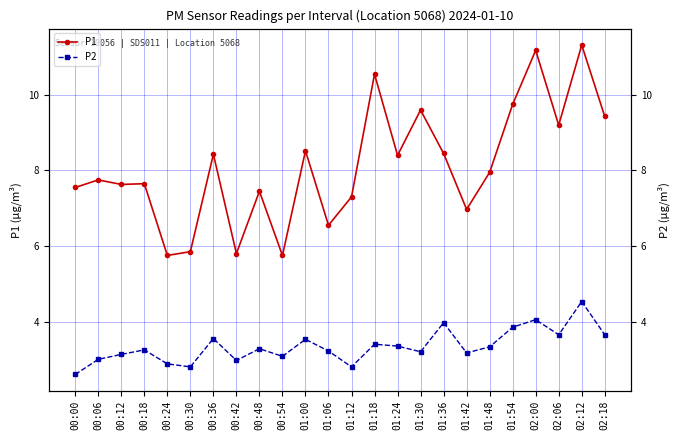

Reading left to right, what are all the values shown in this chart?

P1: 00:00=7.5	00:06=7.8	00:12=7.6	00:18=7.7	00:24=5.8	00:30=5.8	00:36=8.4	00:42=5.8	00:48=7.5	00:54=5.8	01:00=8.5	01:06=6.5	01:12=7.3	01:18=10.6	01:24=8.4	01:30=9.6	01:36=8.4	01:42=7.0	01:48=8.0	01:54=9.8	02:00=11.2	02:06=9.2	02:12=11.3	02:18=9.4
P2: 00:00=2.6	00:06=3.0	00:12=3.1	00:18=3.2	00:24=2.9	00:30=2.8	00:36=3.5	00:42=3.0	00:48=3.3	00:54=3.1	01:00=3.5	01:06=3.2	01:12=2.8	01:18=3.4	01:24=3.4	01:30=3.2	01:36=4.0	01:42=3.2	01:48=3.3	01:54=3.9	02:00=4.0	02:06=3.6	02:12=4.5	02:18=3.6